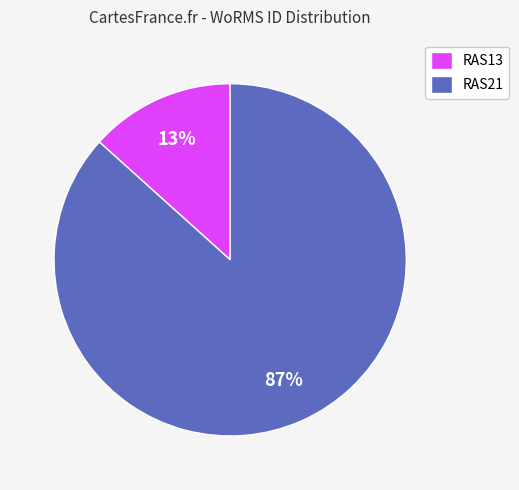

How many segments does this pie chart have?

2